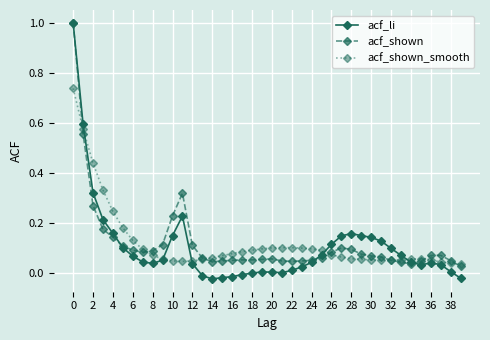

Which series has the largest range (max minus min)?

acf_li